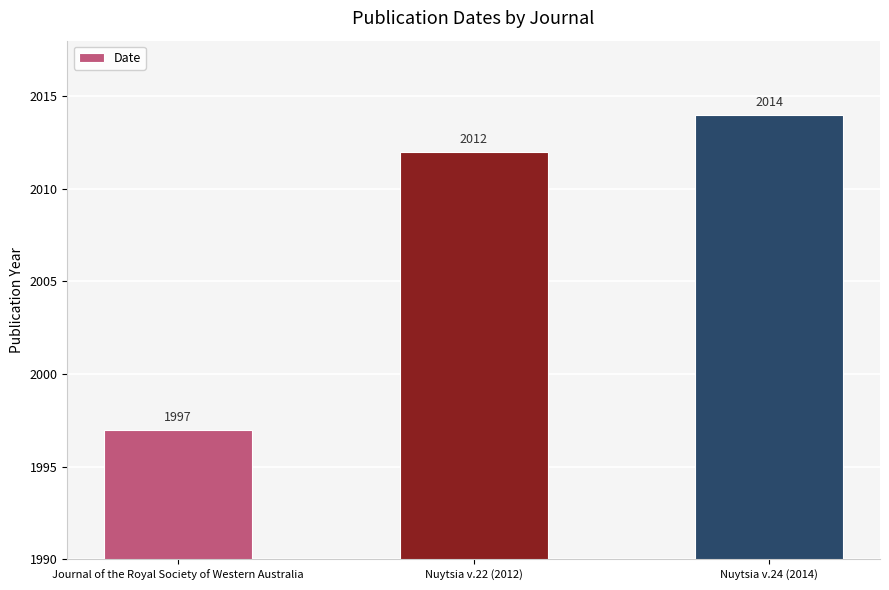

What is the minimum value shown in the chart?

1997